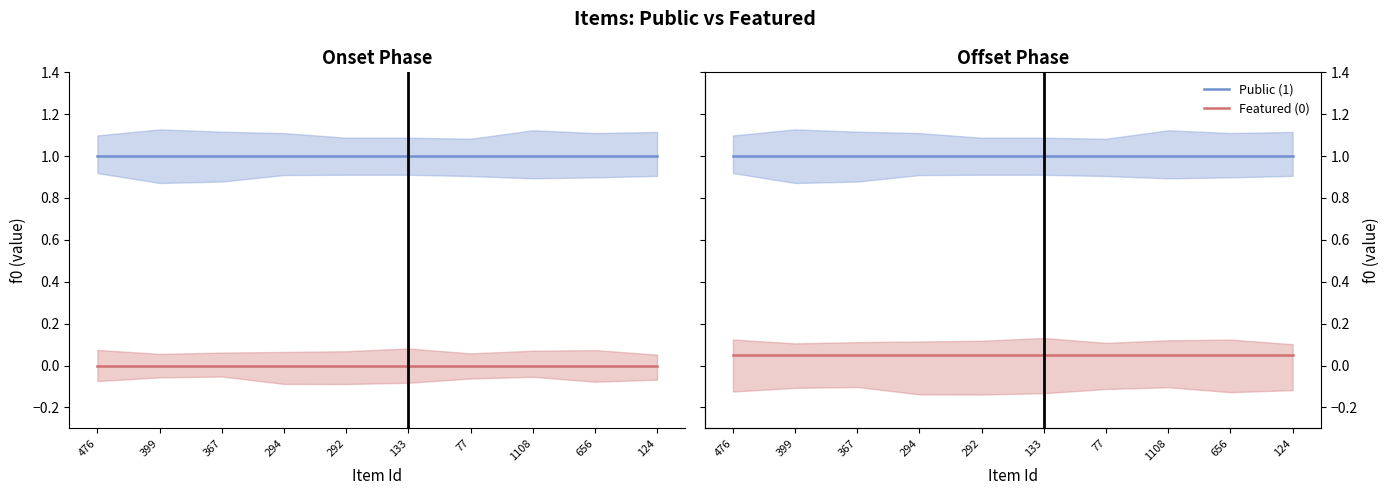

List the series in order of their overall mean, highest first.

Public (1), Featured (0)